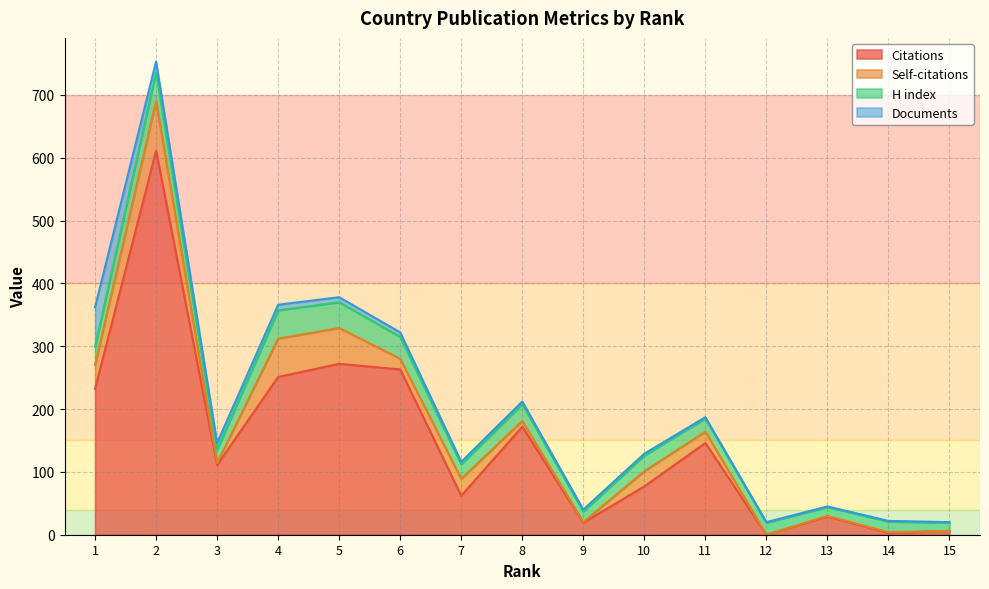

What are all the series names shown in the legend?

Citations, Self-citations, H index, Documents